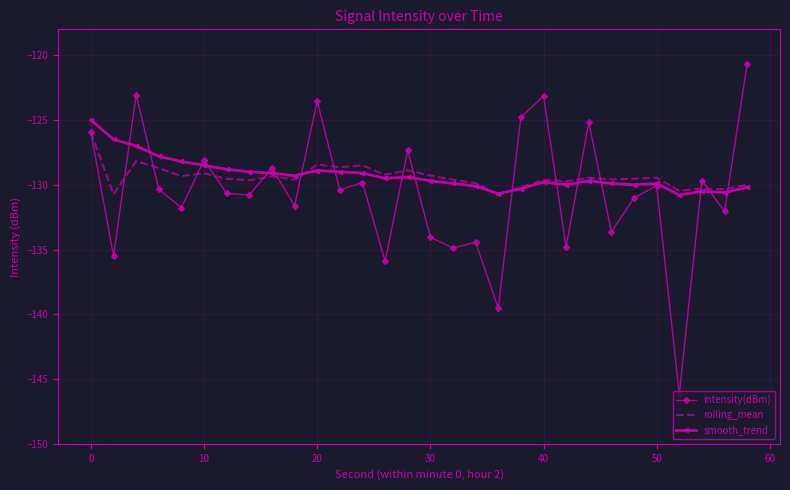

What is the lowest value of the intensity(dBm) series?

-146.2